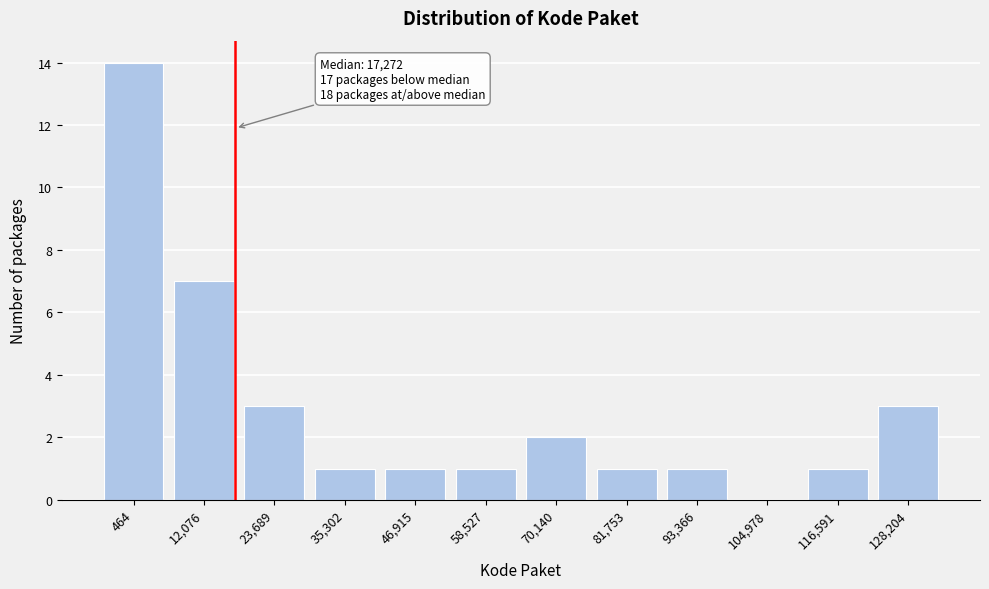

Reading left to right, transcribe all the data shown in this chart.

464=14	12,076=7	23,689=3	35,302=1	46,915=1	58,527=1	70,140=2	81,753=1	93,366=1	104,978=0	116,591=1	128,204=3